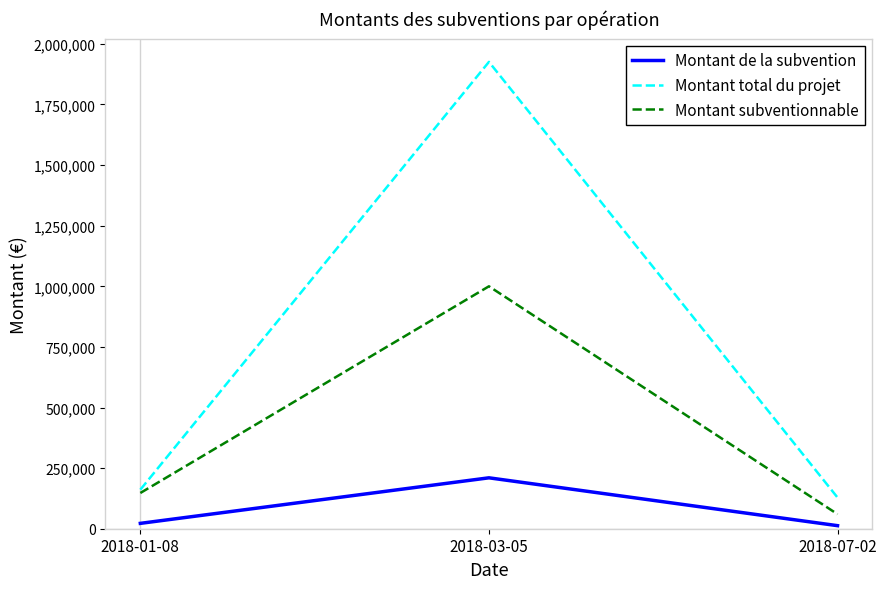

How many lines are shown in the chart?

3